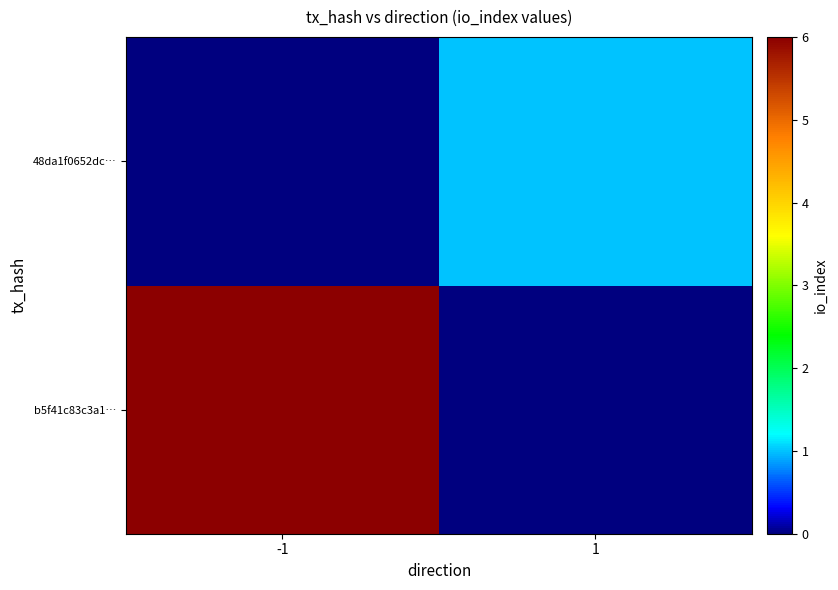

List the series in order of their peak value, highest first.

b5f41c83c3a1…, 48da1f0652dc…